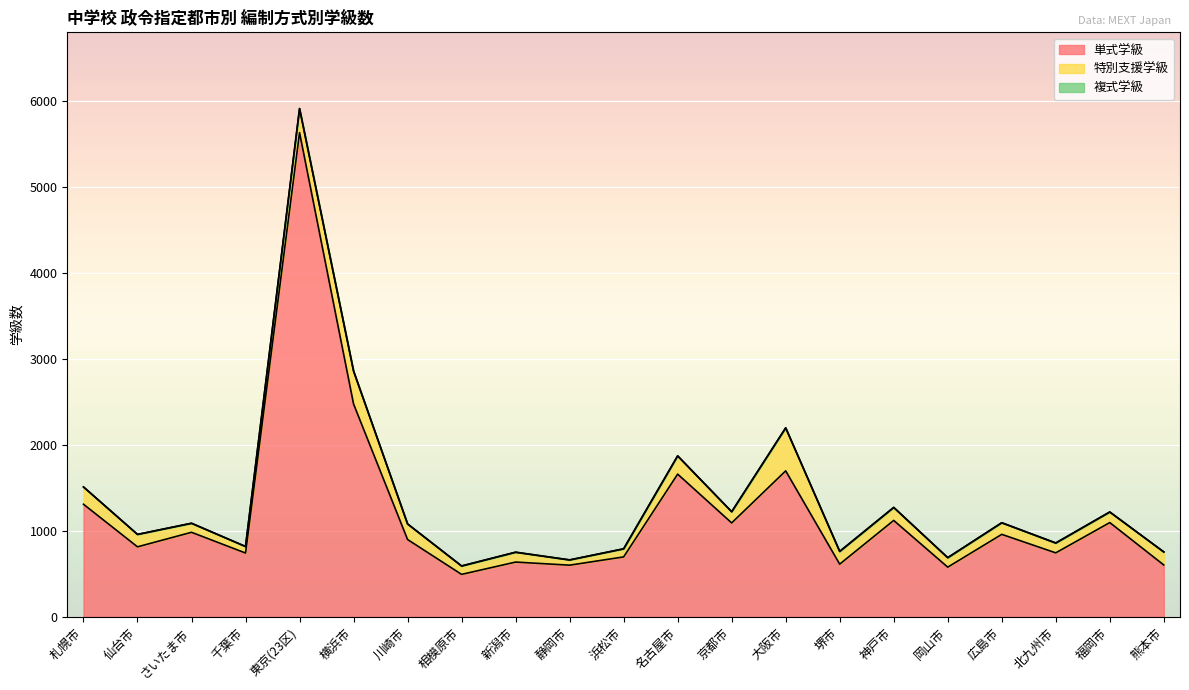

At which category does the chart reach its peak across all series?

東京(23区)